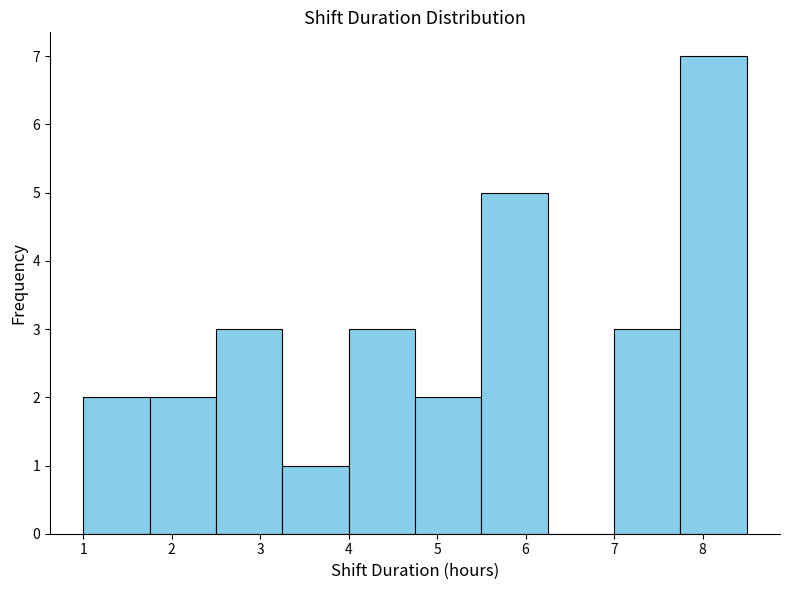

Reading left to right, list every bar in this chart as the range it spans on the x-axis followed by its height. Neither the bar edges nor the heights are printed on the chart, so give them approximately, as read against the axes.

1.00 to 1.75: 2
1.75 to 2.50: 2
2.50 to 3.25: 3
3.25 to 4.00: 1
4.00 to 4.75: 3
4.75 to 5.50: 2
5.50 to 6.25: 5
6.25 to 7.00: 0
7.00 to 7.75: 3
7.75 to 8.50: 7